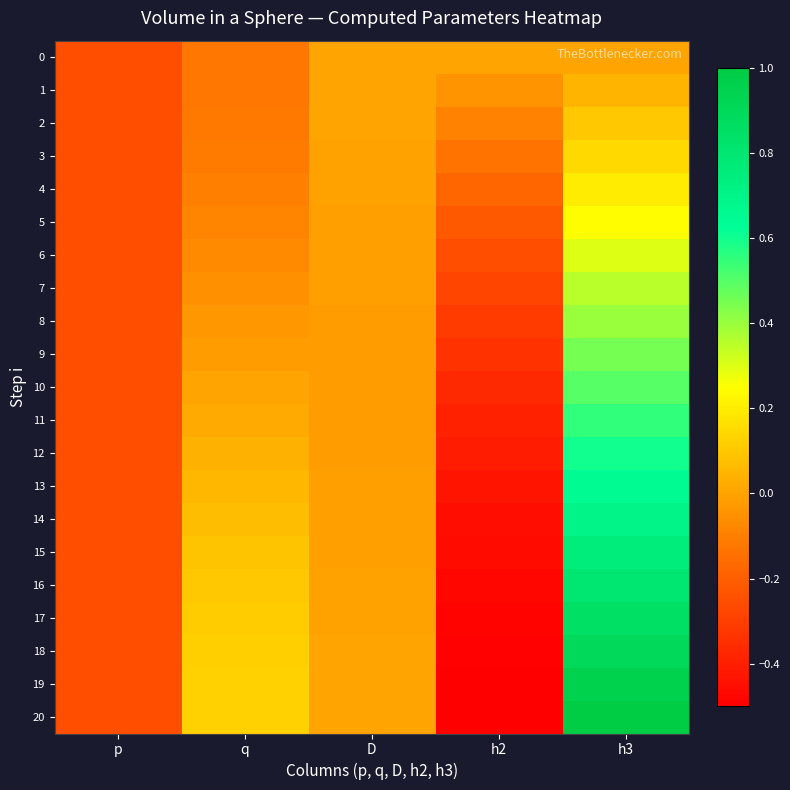

How many categories are shown in the chart?

5